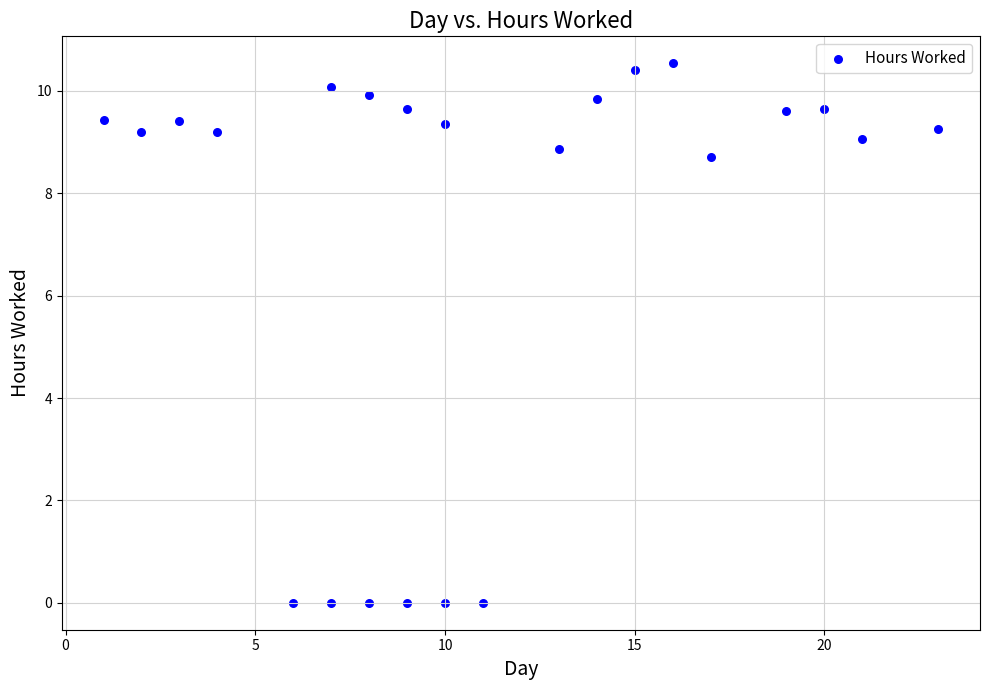

What is the range of X values (max minus min)?

22.0